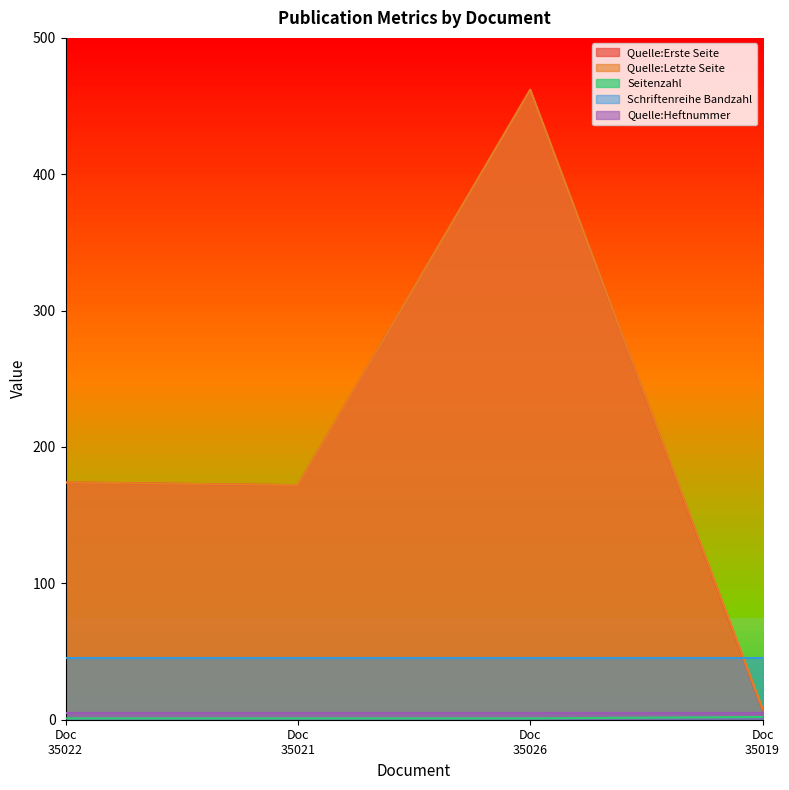

How many values in the Quelle:Erste Seite series exceed 174?

1